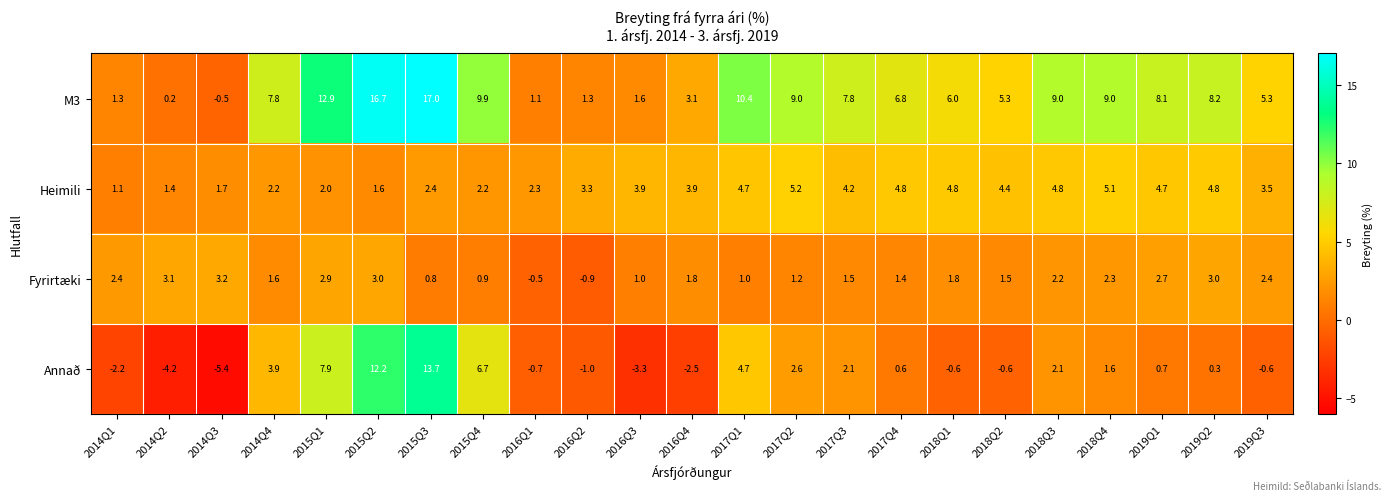

At 2014Q4, list the series in order from smallest to largest.

Fyrirtæki, Heimili, Annað, M3